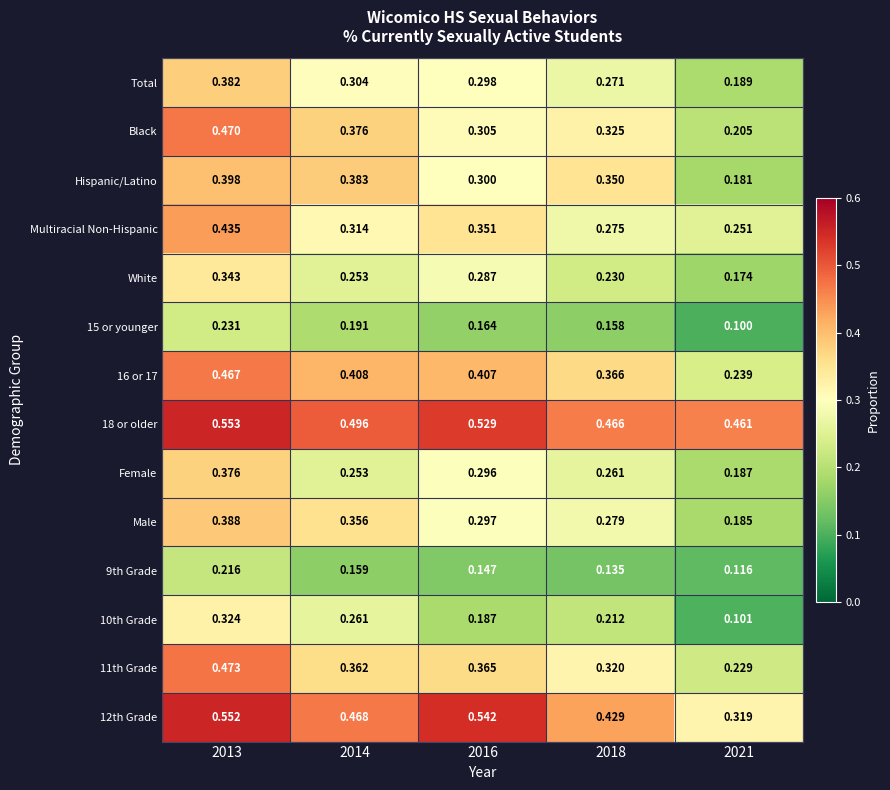

Which series changed the most between 2013 and 2018?

Multiracial Non-Hispanic